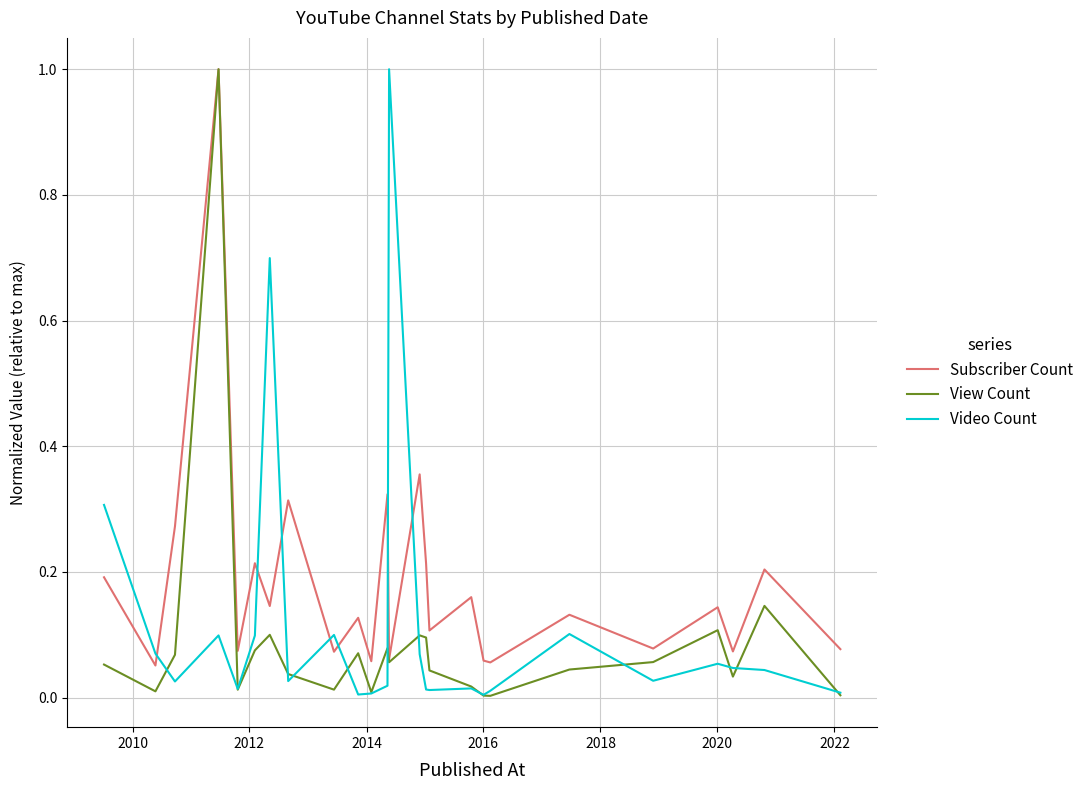

What is the highest value of the View Count series?

1.0